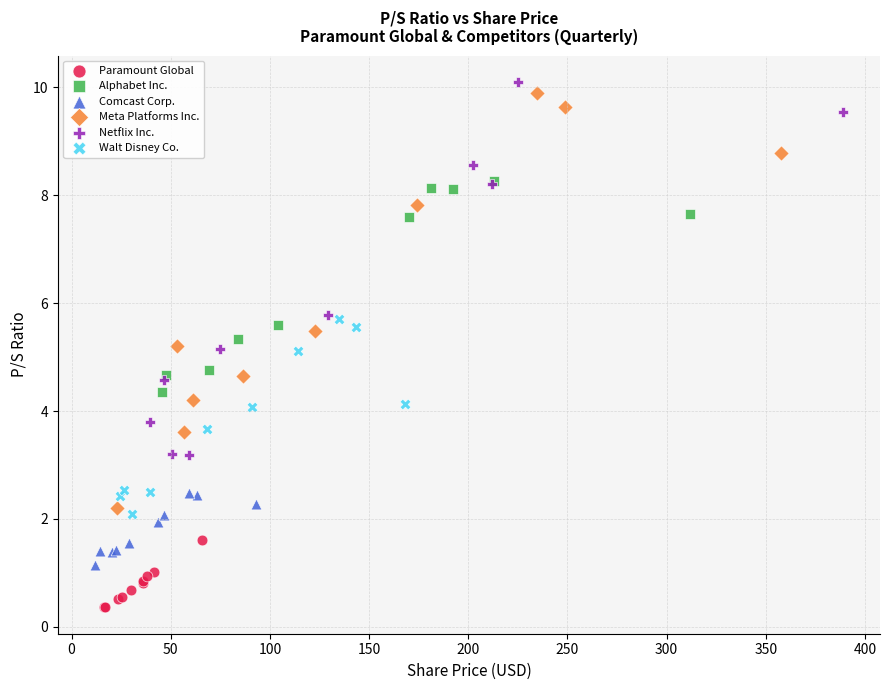

What are all the series names shown in the legend?

Paramount Global, Alphabet Inc., Comcast Corp., Meta Platforms Inc., Netflix Inc., Walt Disney Co.